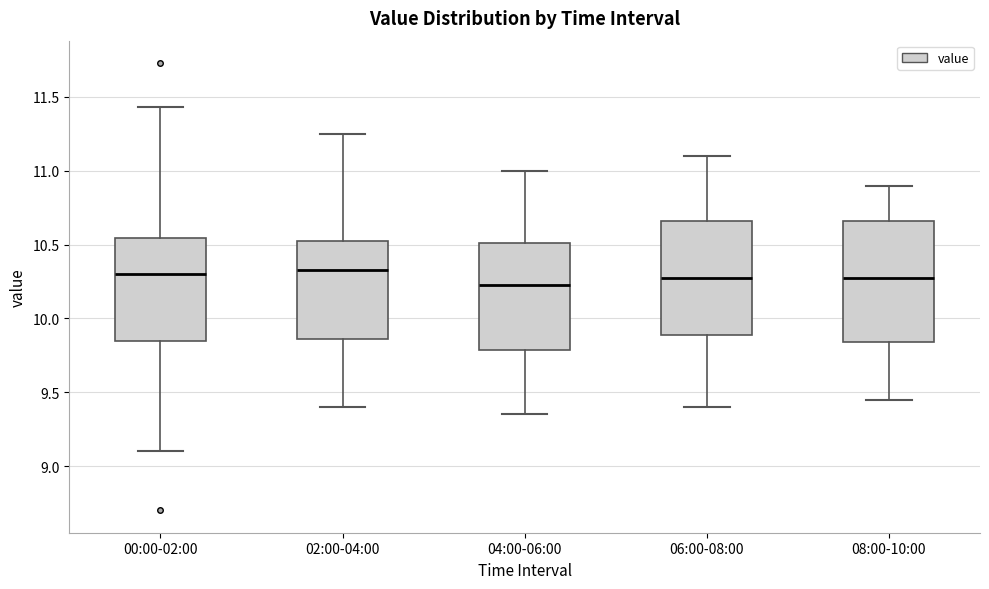

Which box's median line is the lowest?

04:00-06:00